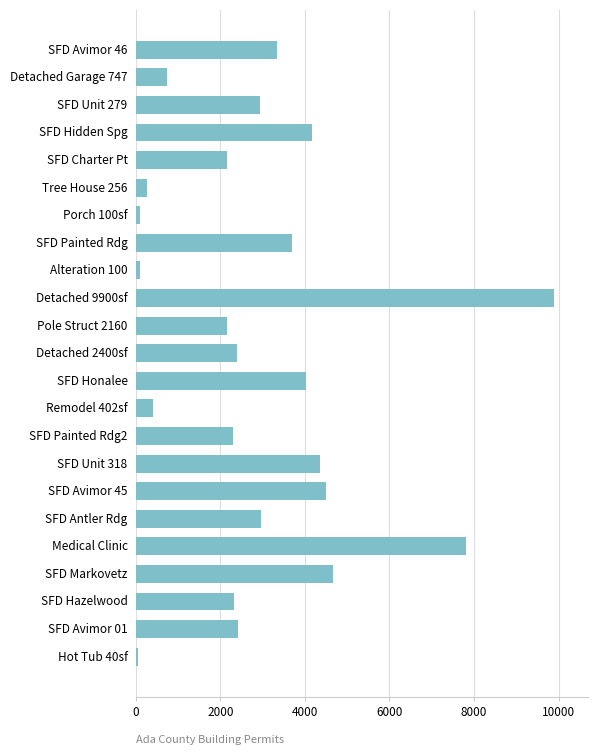

What is the average value?

2945